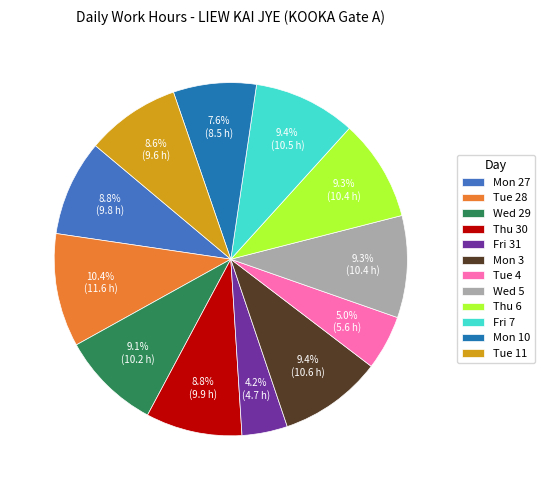

Which has a higher value, Mon 3 or Thu 30?

Mon 3